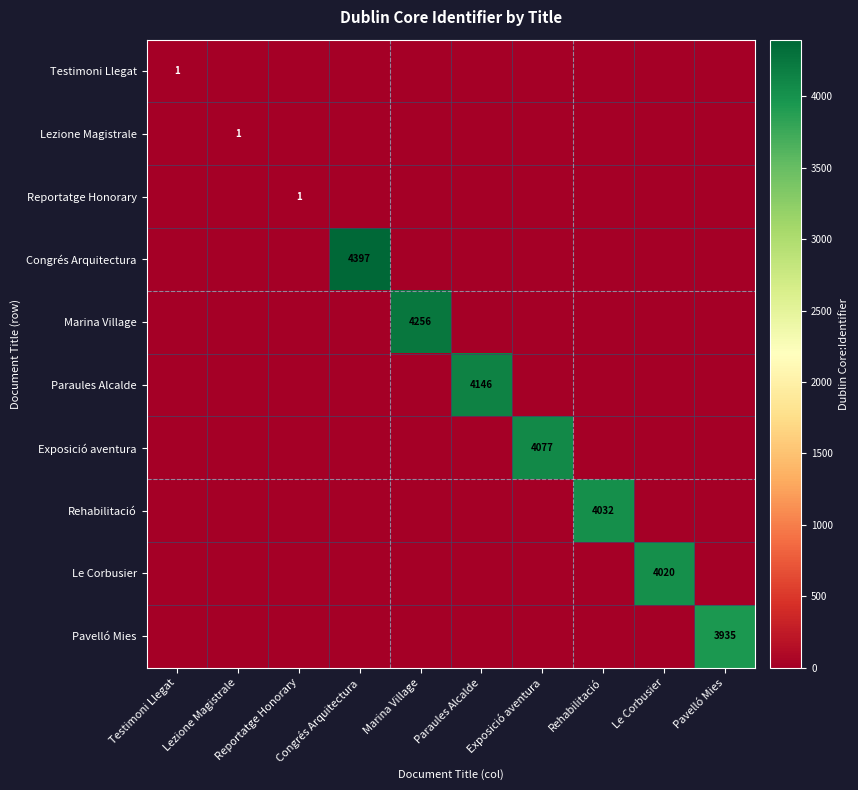

Which category has the lowest value in the Marina Village series?

Testimoni Llegat